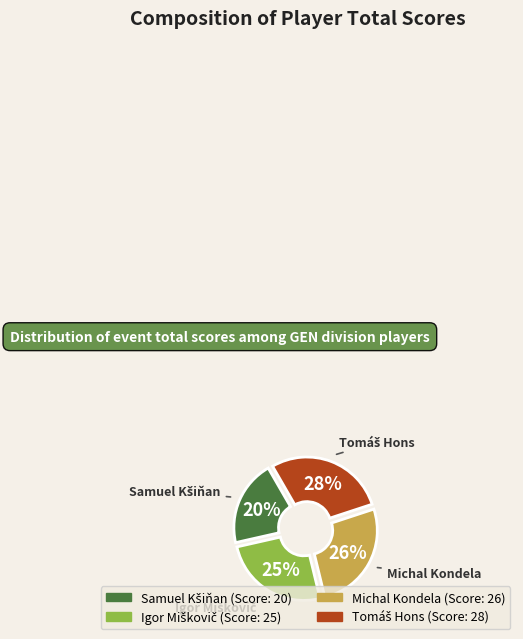

How many slices are in this pie chart?

4